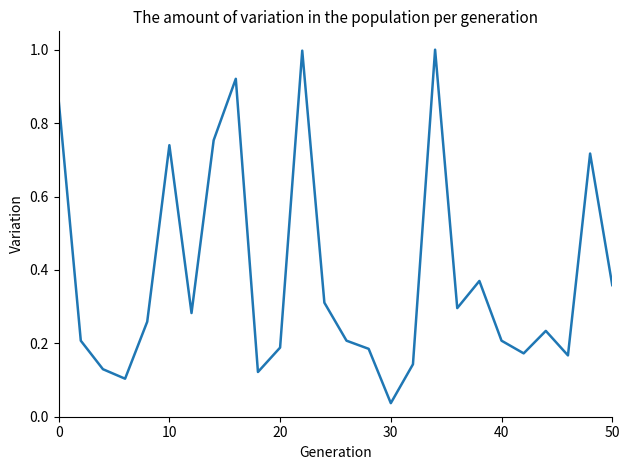

What is the difference between the maximum and minimum values?

1.0